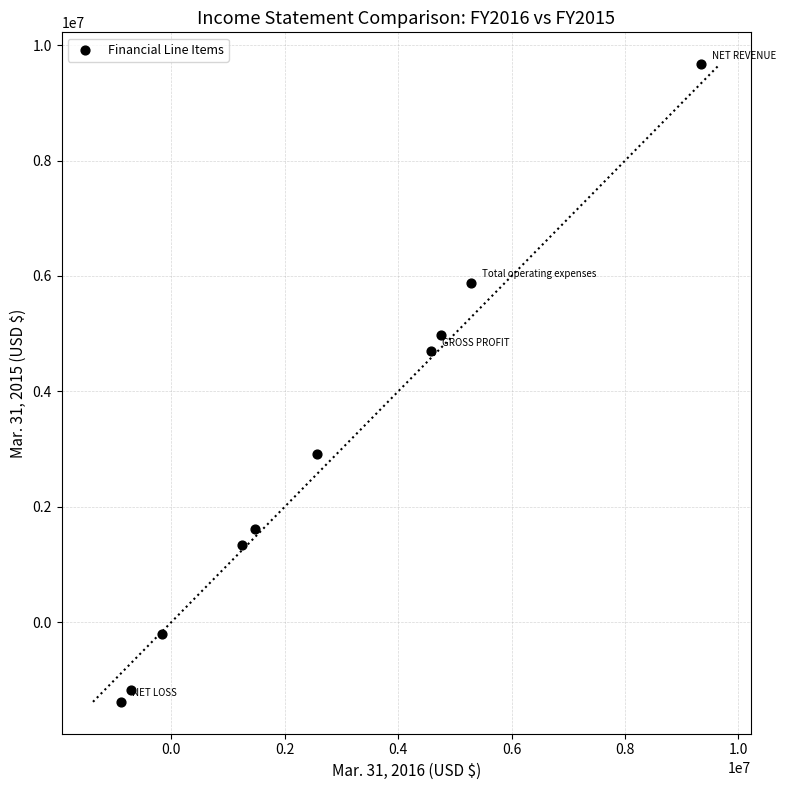

What is the range of Y values (max minus min)?

11054227